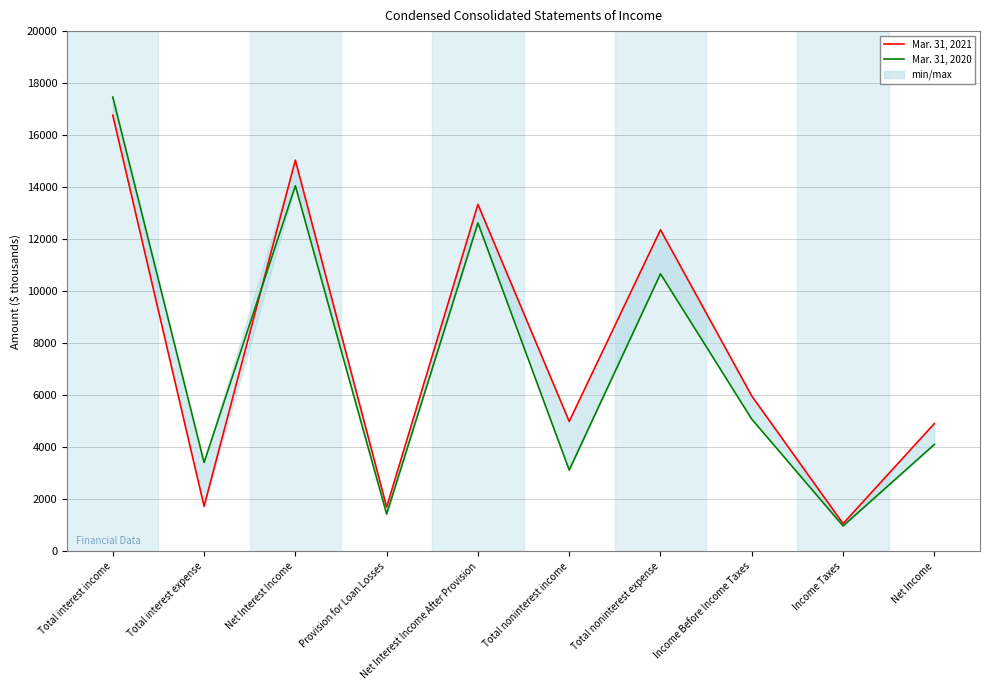

Reading left to right, what are all the values shown in this chart?

Mar. 31, 2021: 16765	1728	15037	1700	13337	4991	12359	5969	1060	4909
Mar. 31, 2020: 17464	3411	14053	1430	12623	3122	10668	5077	972	4105